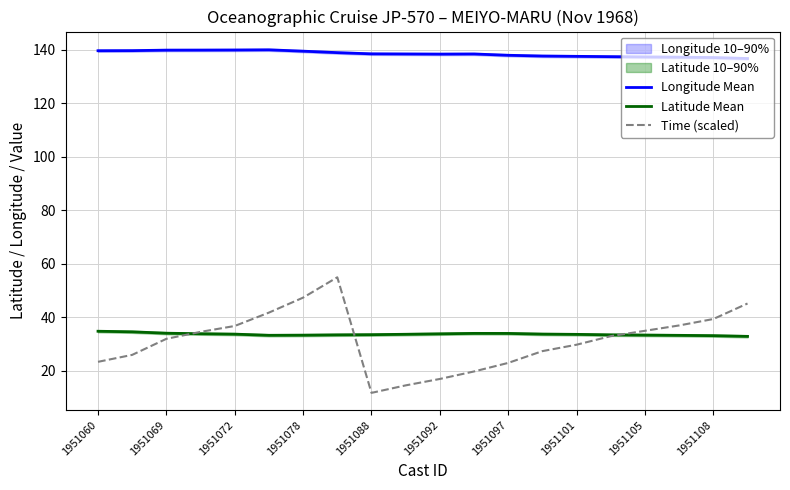

Where is Latitude Mean nearest to the value 33?

19